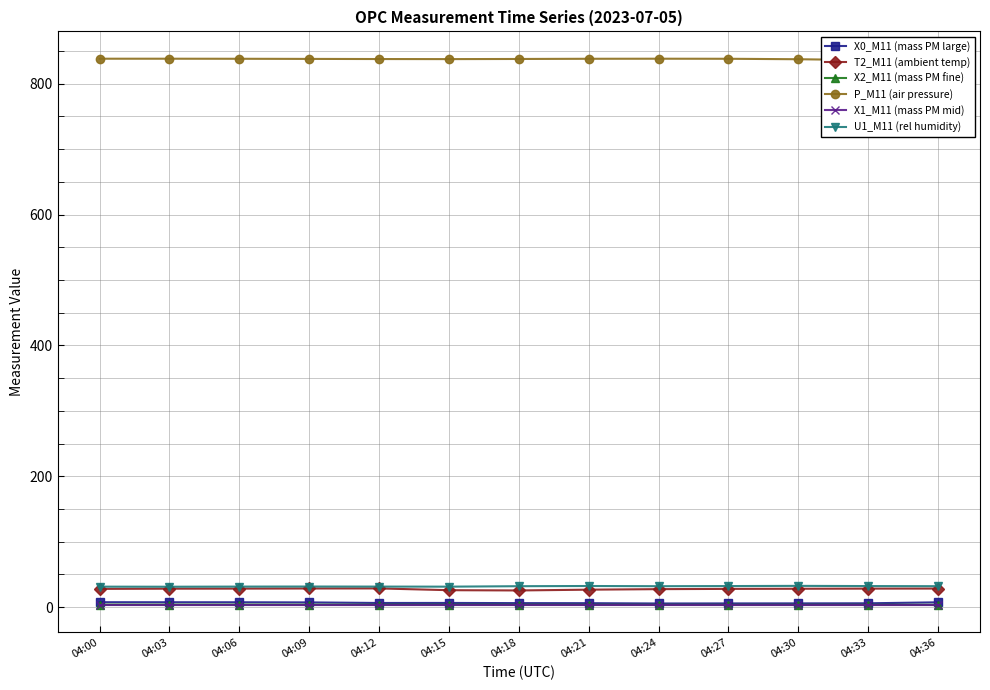

Rank the series by their maximum value, from highest to lowest.

P_M11 (air pressure), U1_M11 (rel humidity), T2_M11 (ambient temp), X0_M11 (mass PM large), X2_M11 (mass PM fine), X1_M11 (mass PM mid)